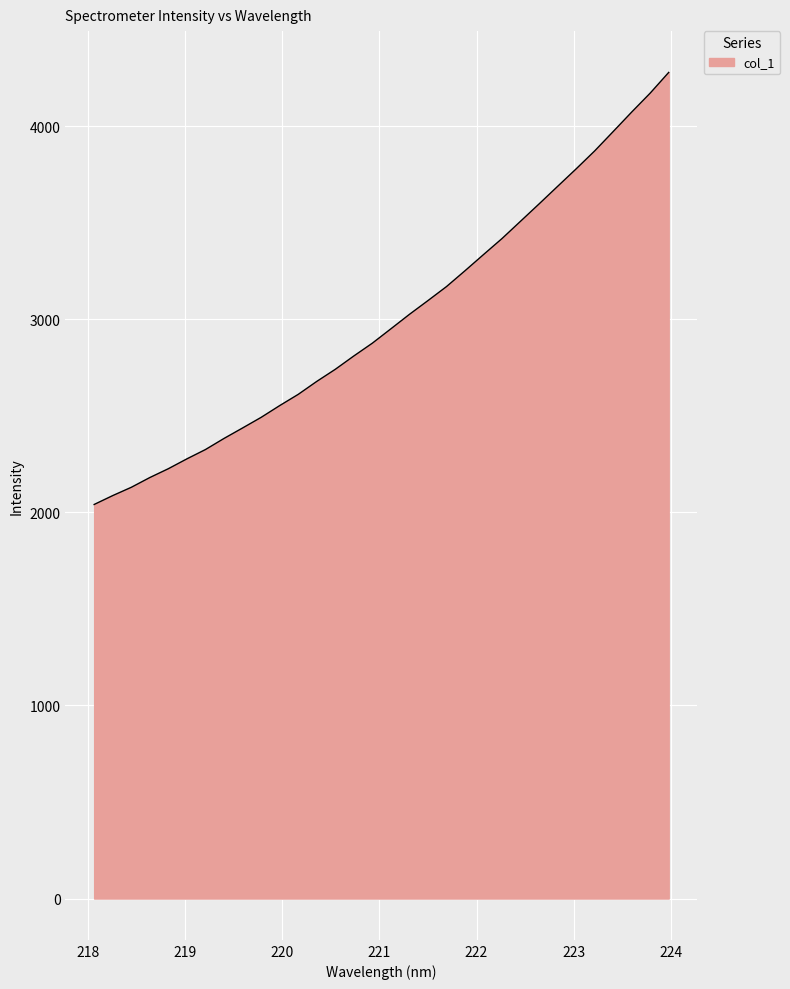

What is the minimum value shown in the chart?

2041.2